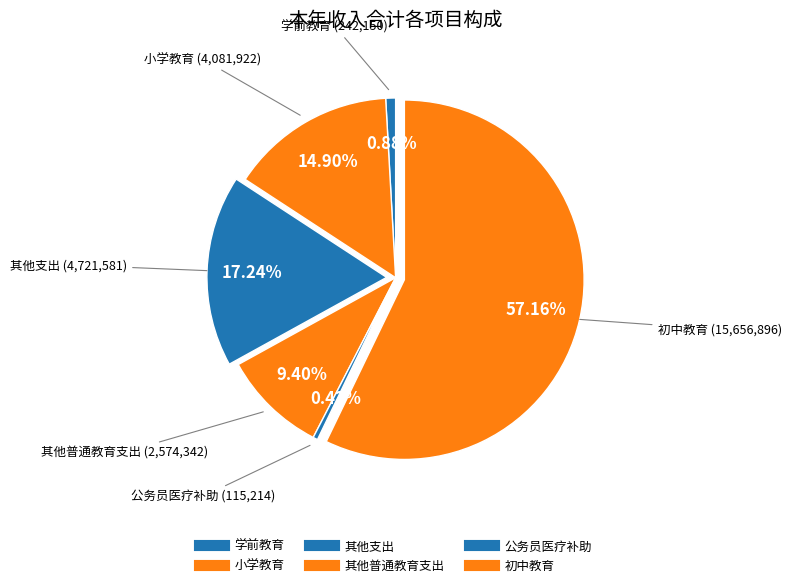

Rank the categories by value from highest to lowest.

初中教育, 其他支出, 小学教育, 其他普通教育支出, 学前教育, 公务员医疗补助